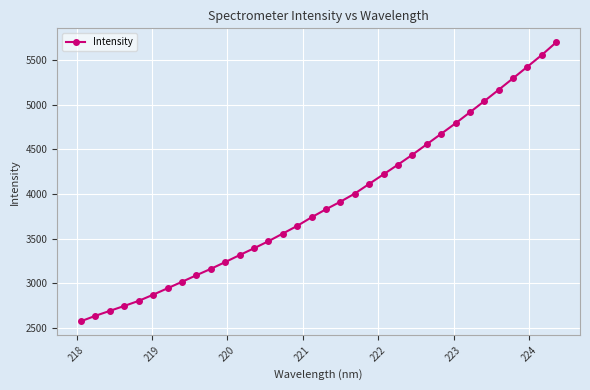

What is the average value?

3908.6